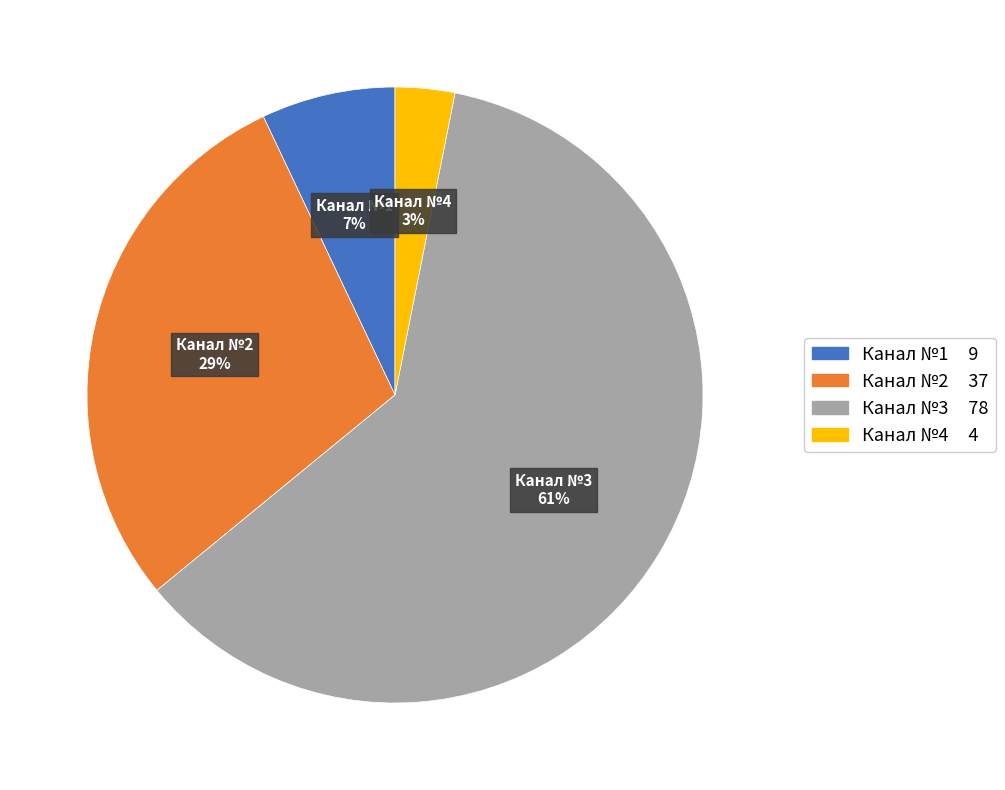

How many slices are in this pie chart?

4